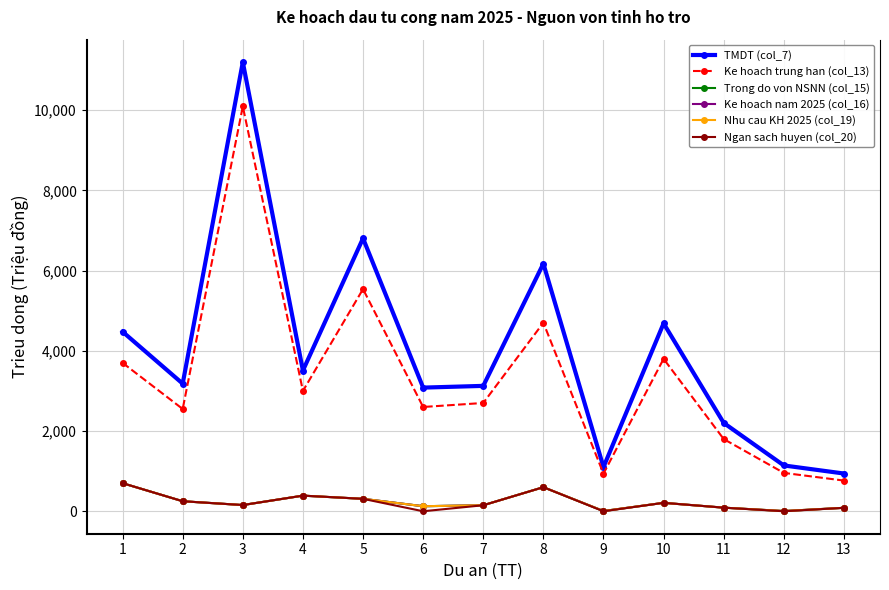

What is the spread (max minus min) of values at 11?

2112.2